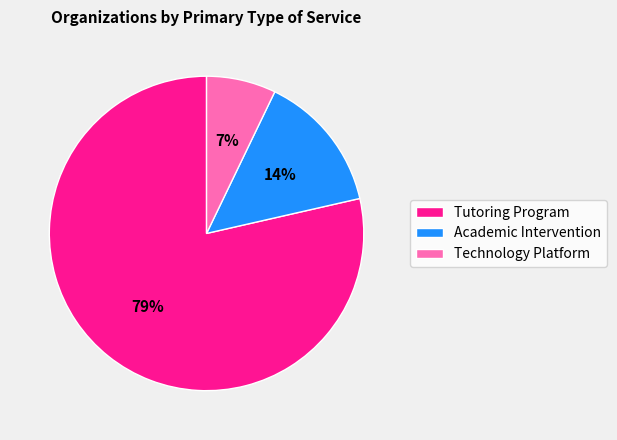

How many slices are in this pie chart?

3